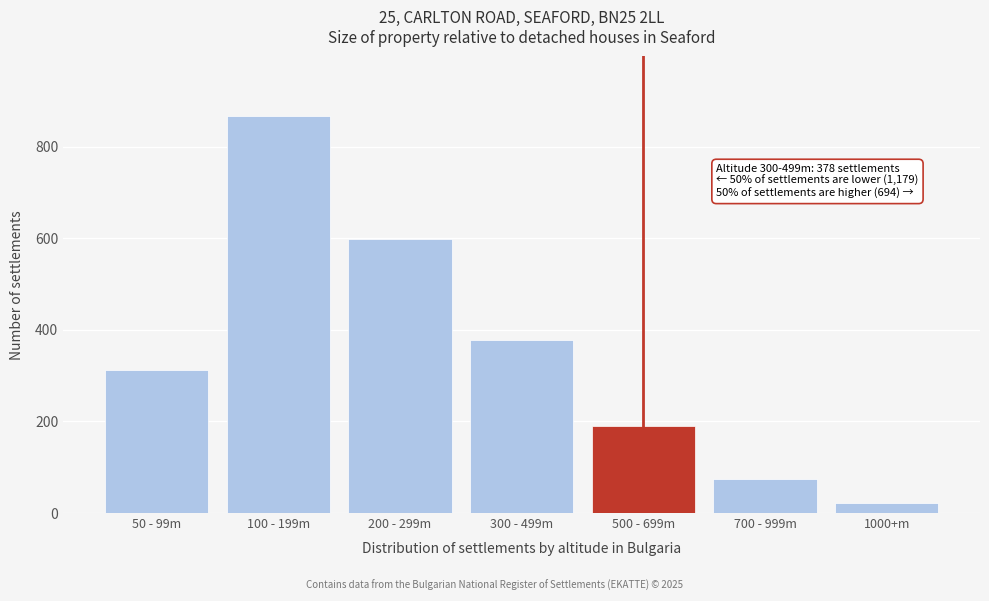

Reading left to right, extract all data points from this chart.

50 - 99m=312	100 - 199m=867	200 - 299m=598	300 - 499m=378	500 - 699m=189	700 - 999m=74	1000+m=22